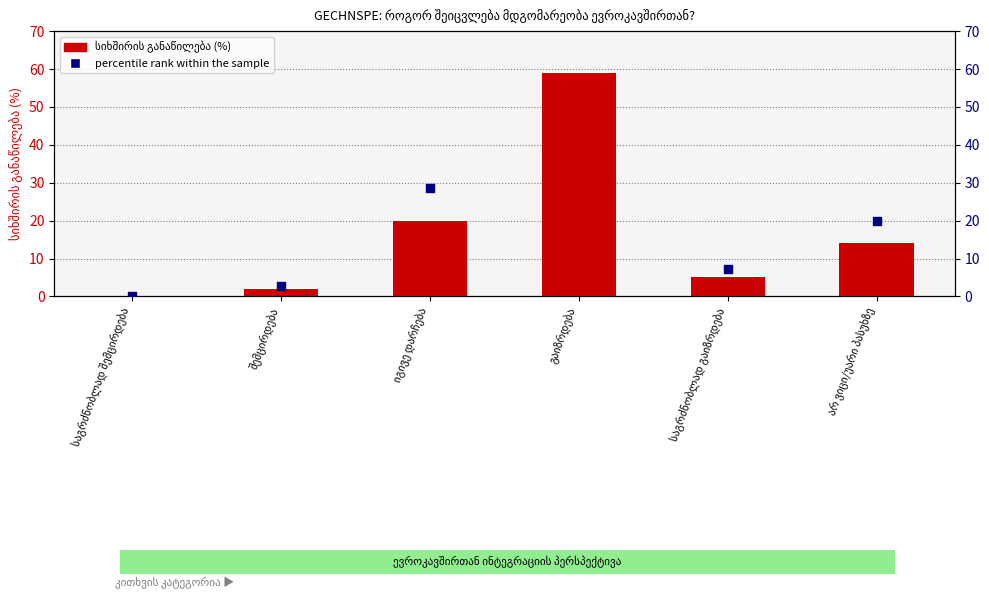

Is the value of სიხშირის განაწილება (%) at იგივე დარჩება greater than the value of percentile rank within the sample at საგრძნობლად გაიზრდება?

Yes